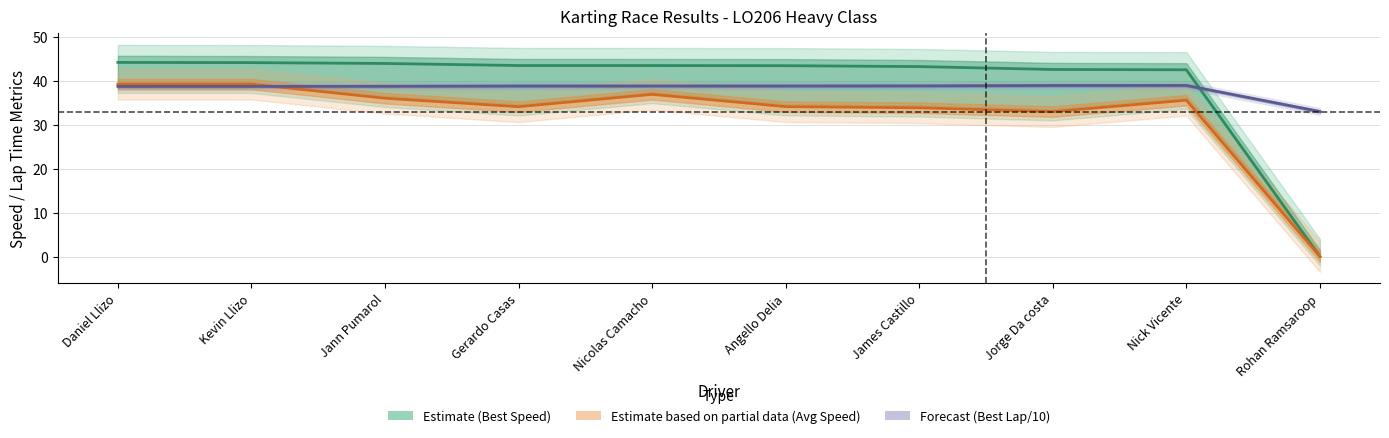

Which series changed the most between Daniel Llizo and James Castillo?

Avg Speed (Est. partial data)